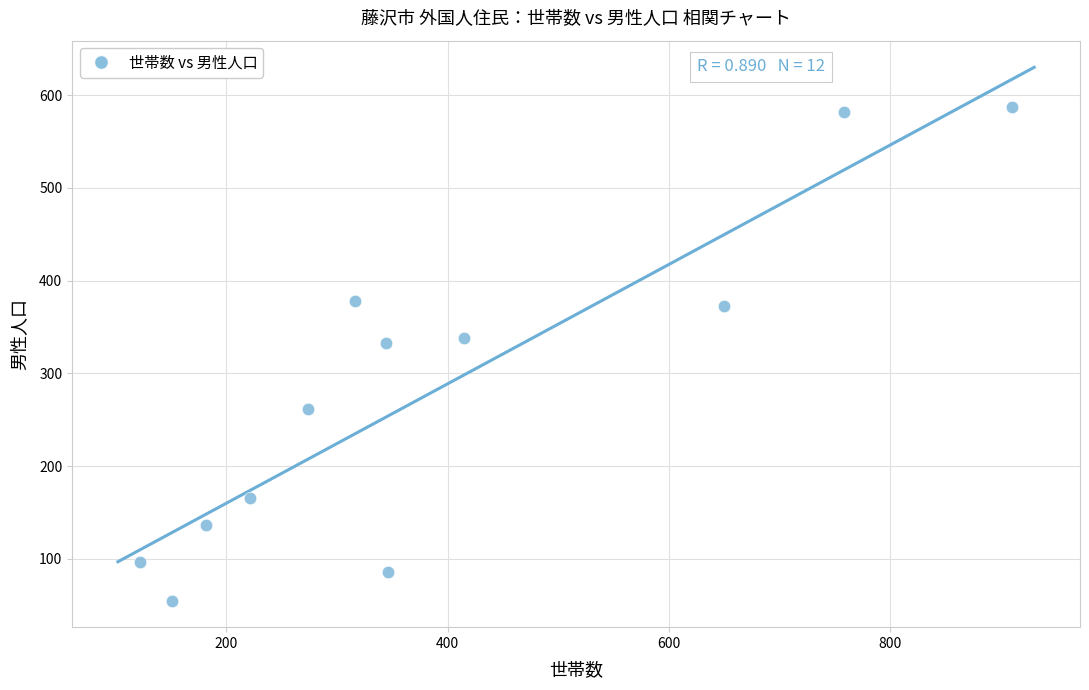

What is the average X value?

391